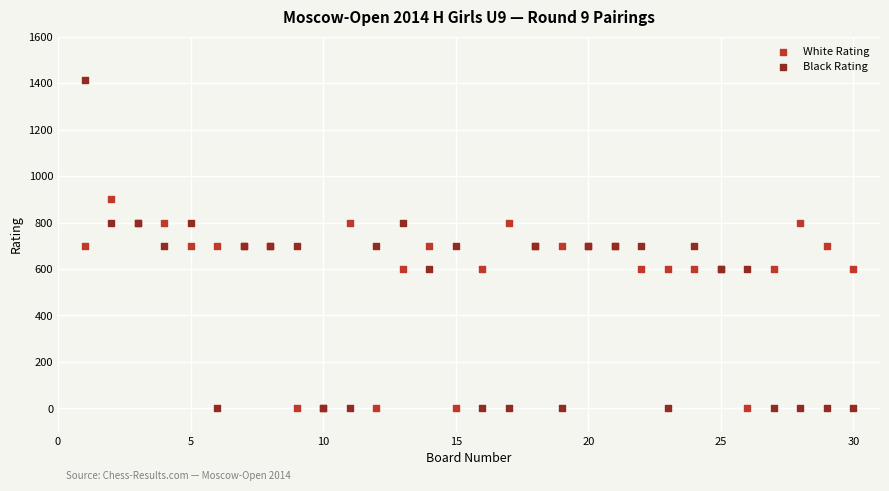

What is the X range (max minus min) for the scatter plot?

29